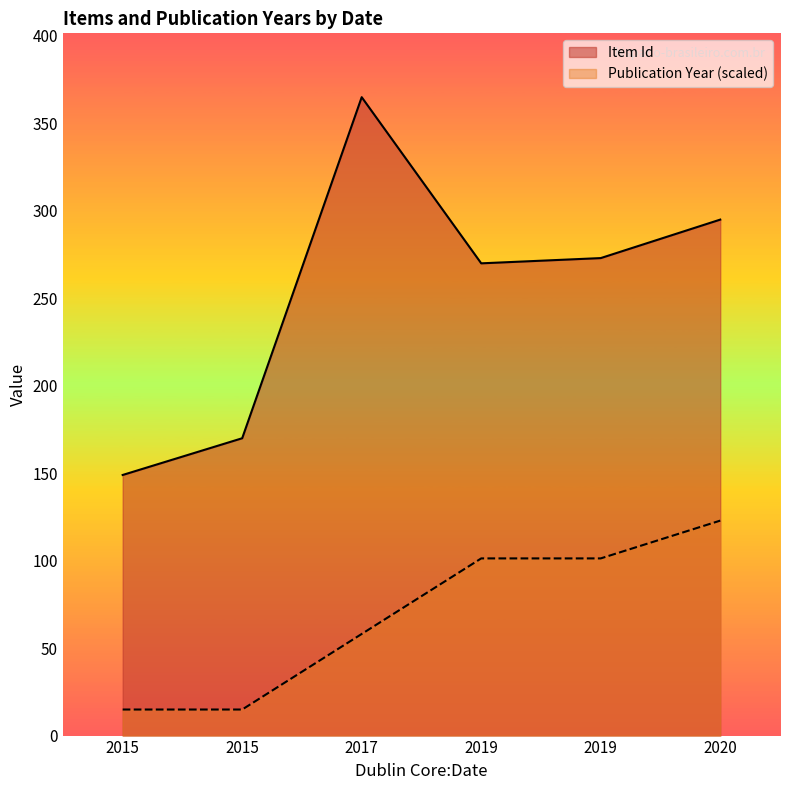

Where does the Publication Year series first go above 101?

2019